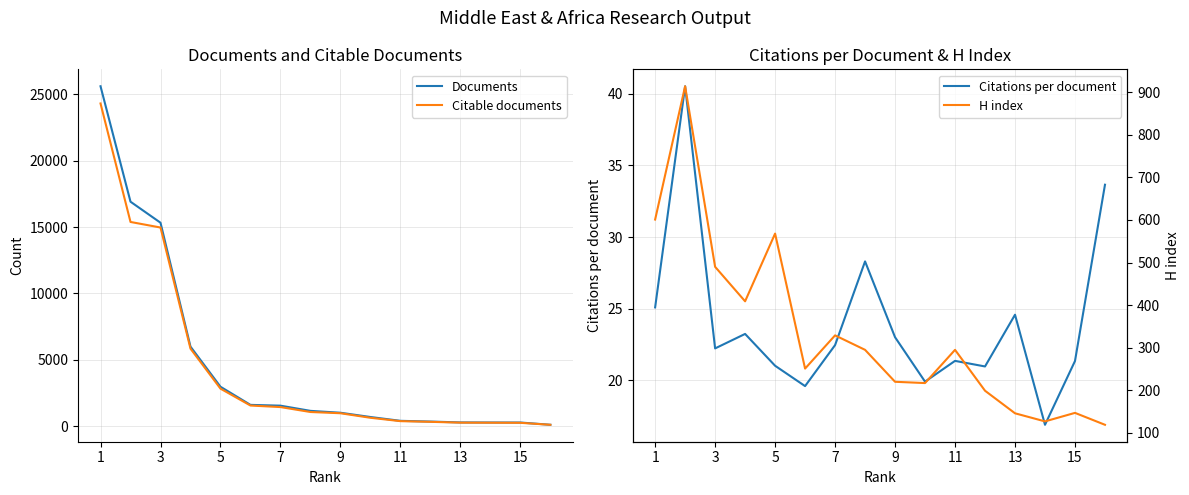

Which category has the highest value across all series?

1